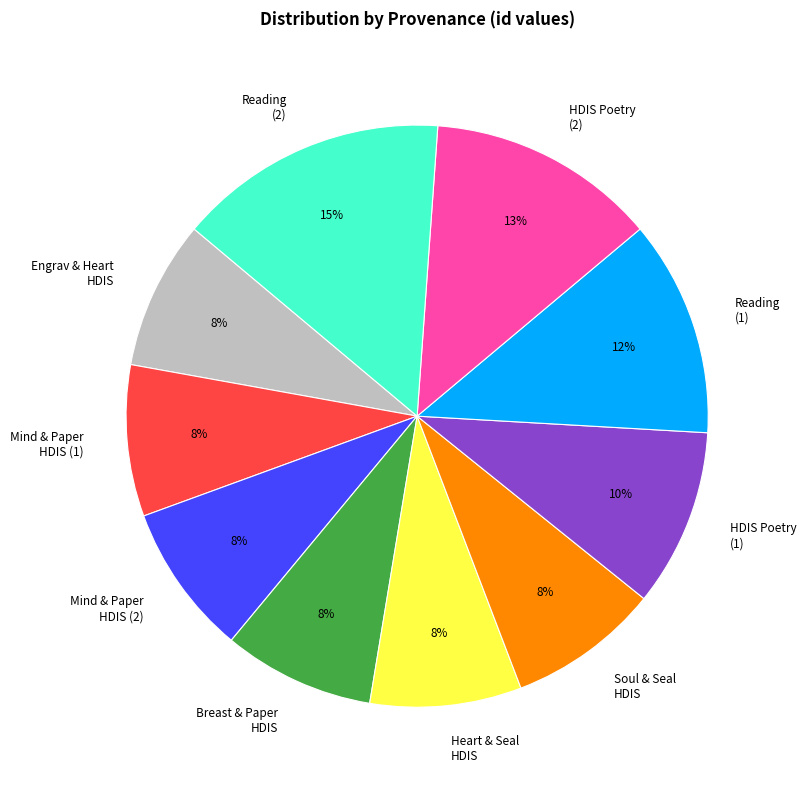

To the nearest percent, what percentage of the pie is HDIS Poetry (1)?

10%